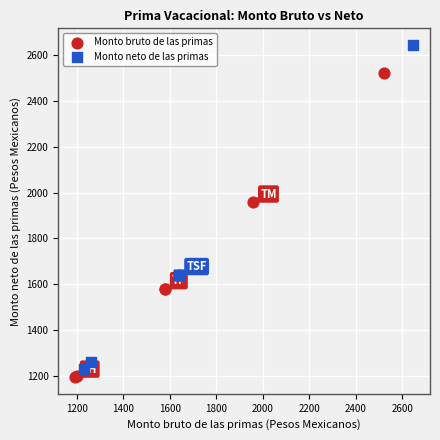

Which series reaches the maximum Y coordinate?

Monto neto de las primas